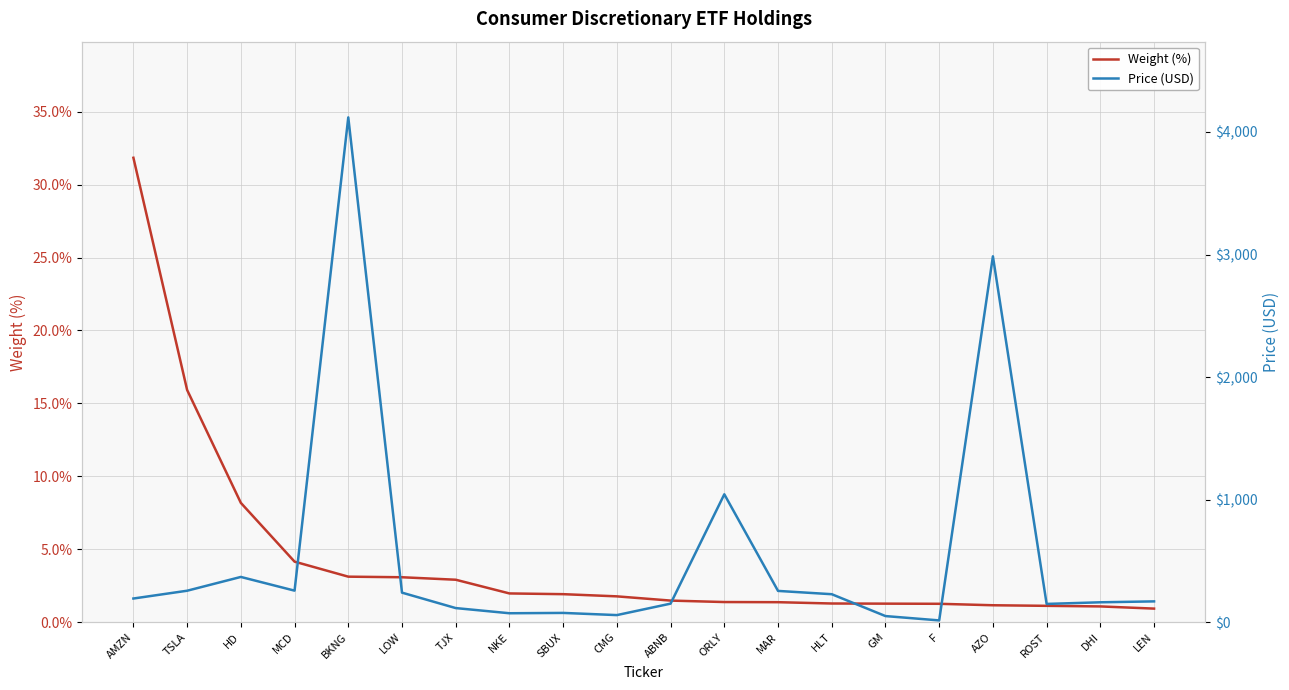

The value of Price (USD) at SBUX is 49.0. True or false?

False